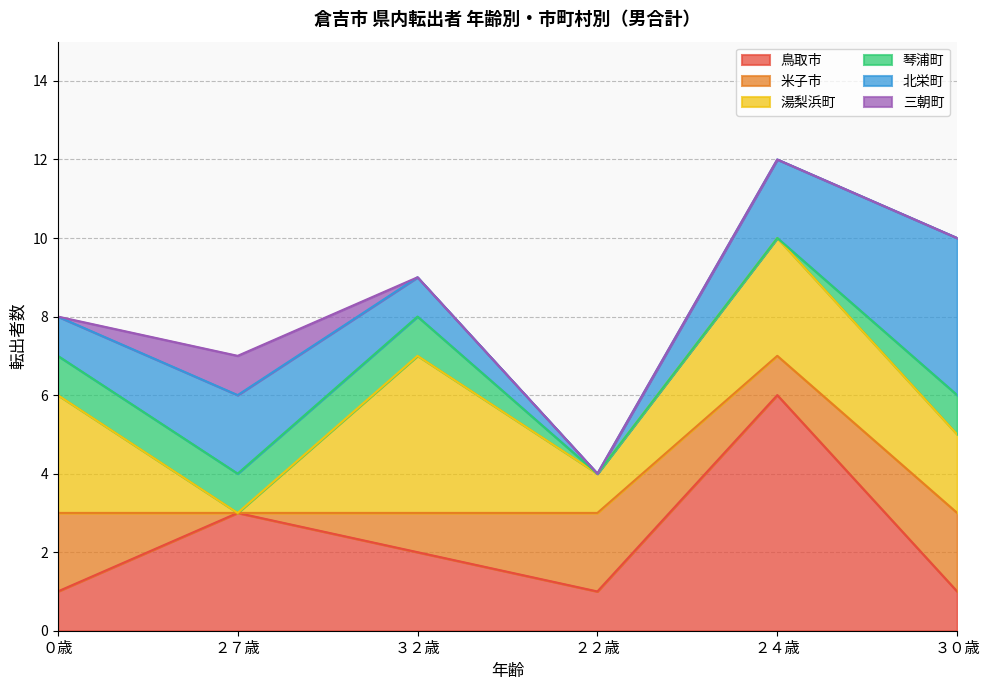

Between ３２歳 and ３０歳, which is larger?

３２歳